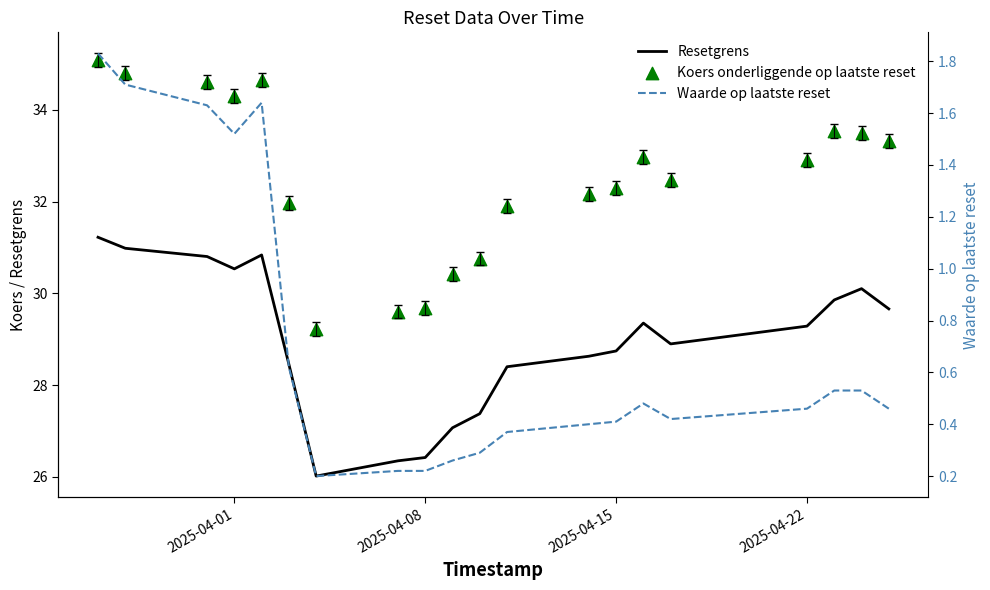

Which series has the largest total across all categories?

Koers onderliggende op laatste reset